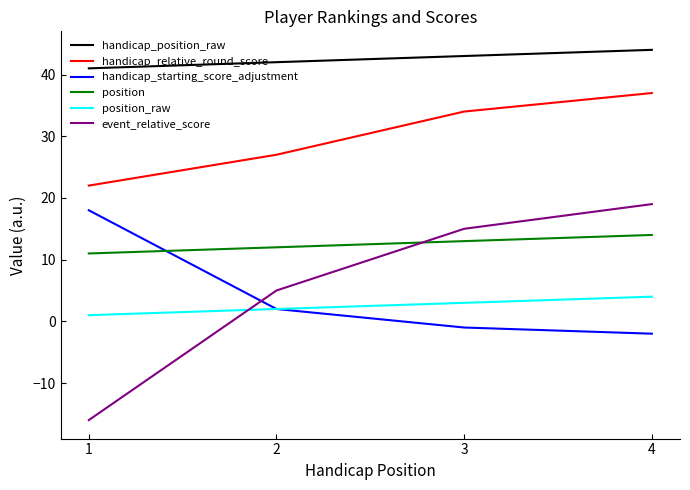

What is the sum of the position_raw values at 3 and 4?

7